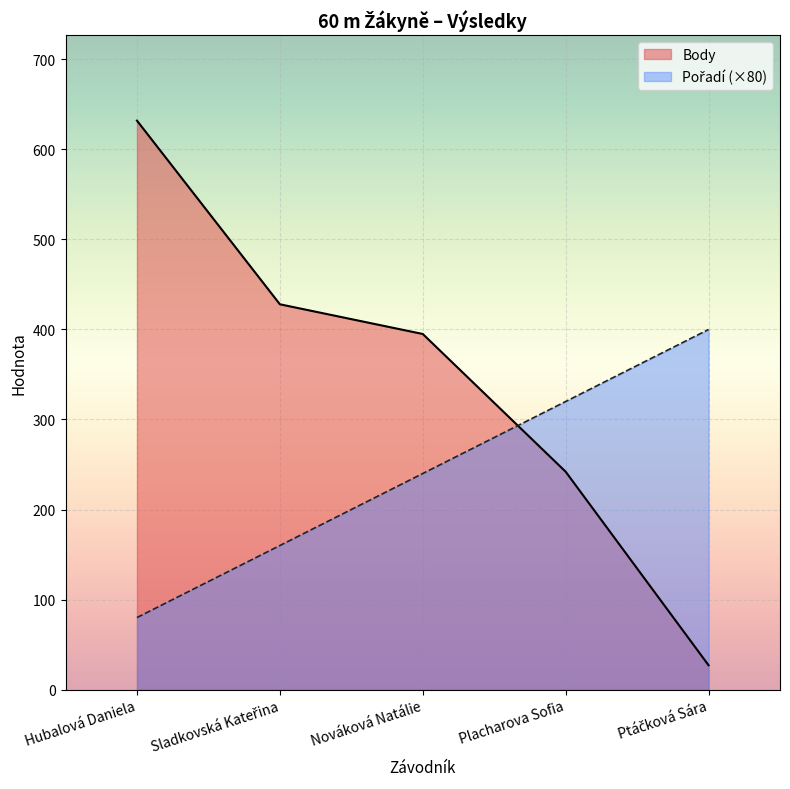

How many times do Pořadí and Body cross each other?

1